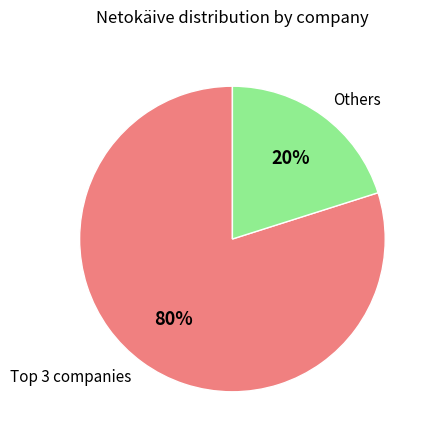

Which category has the smallest portion of the pie?

Others